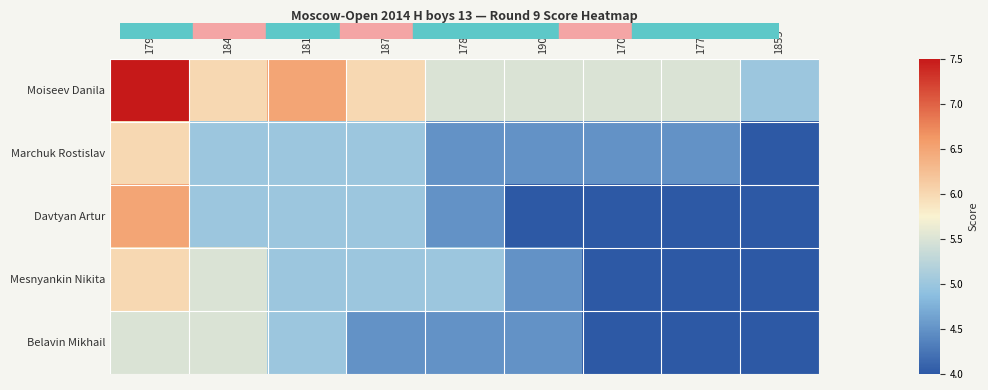

Which series has the largest total across all categories?

Moiseev Danila